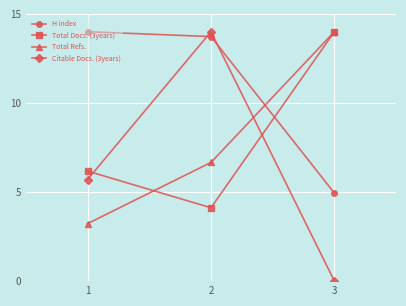

What is the spread (max minus min) of values at 1?

10.8